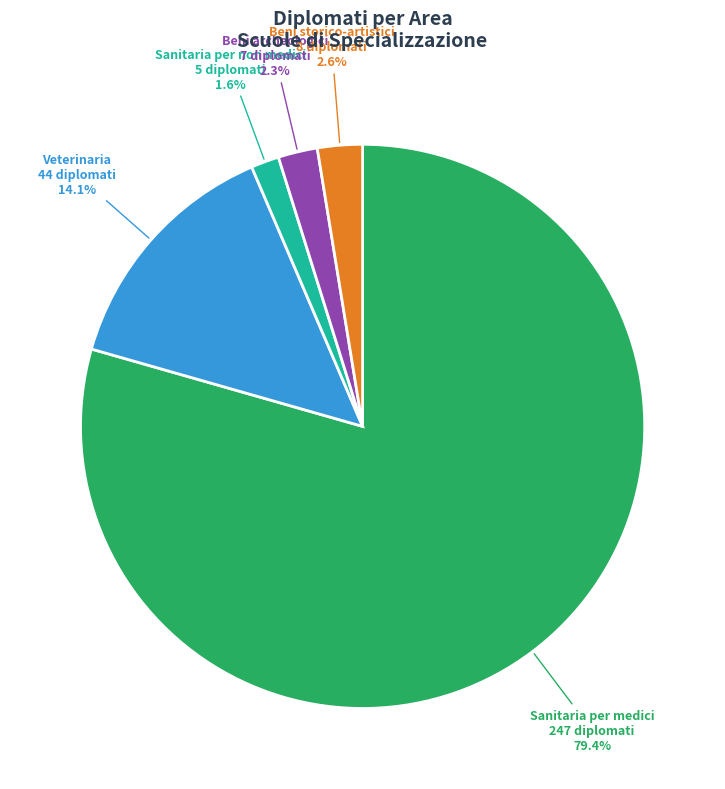

To the nearest percent, what is the difference between the largest and smallest slice percentages?

78%